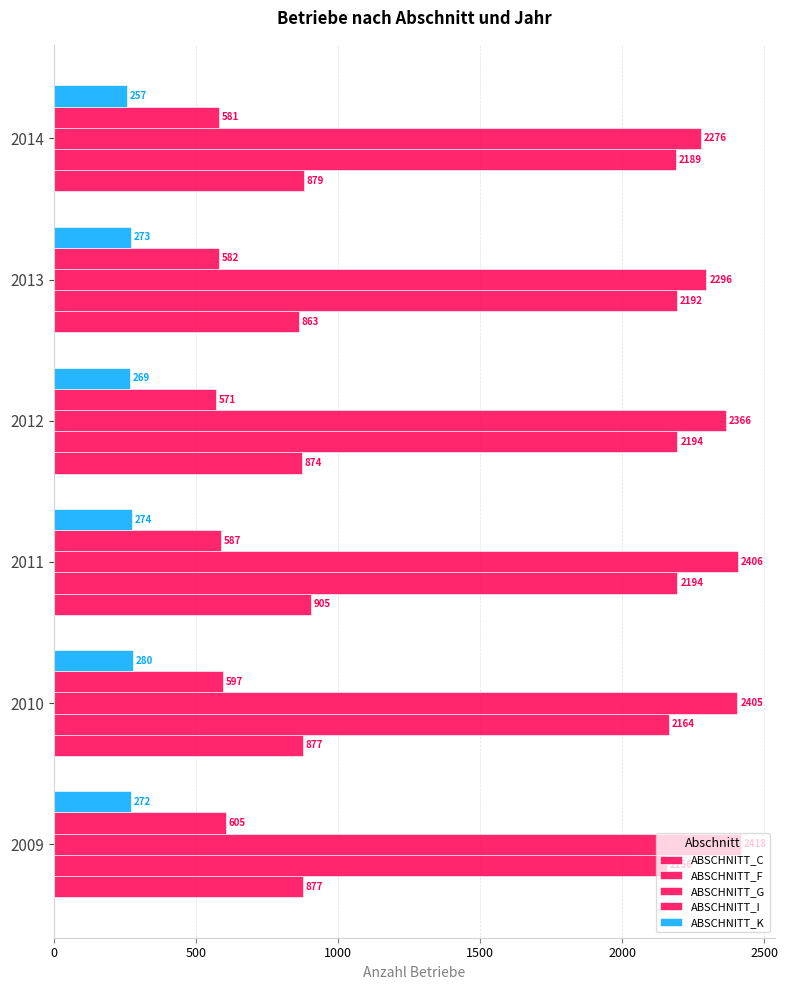

How many data points in ABSCHNITT_I are less than 587?

3